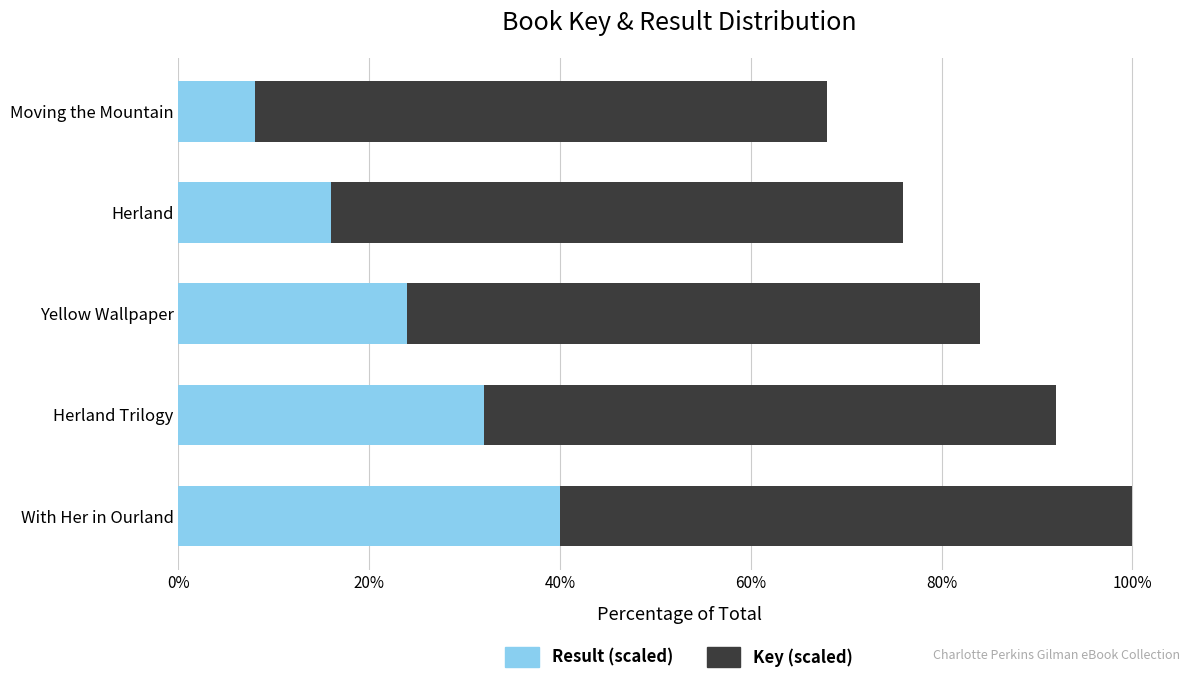

True or false: Result (scaled) has a value of 5.0 at Yellow Wallpaper.

False